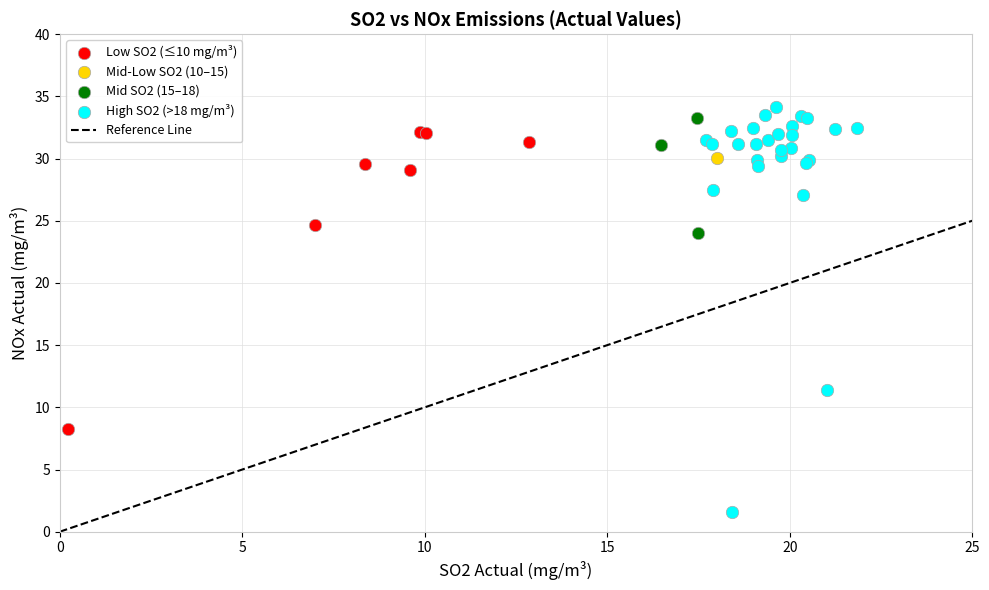

Which series contains the lowest Y value?

High SO2 (>18 mg/m³)